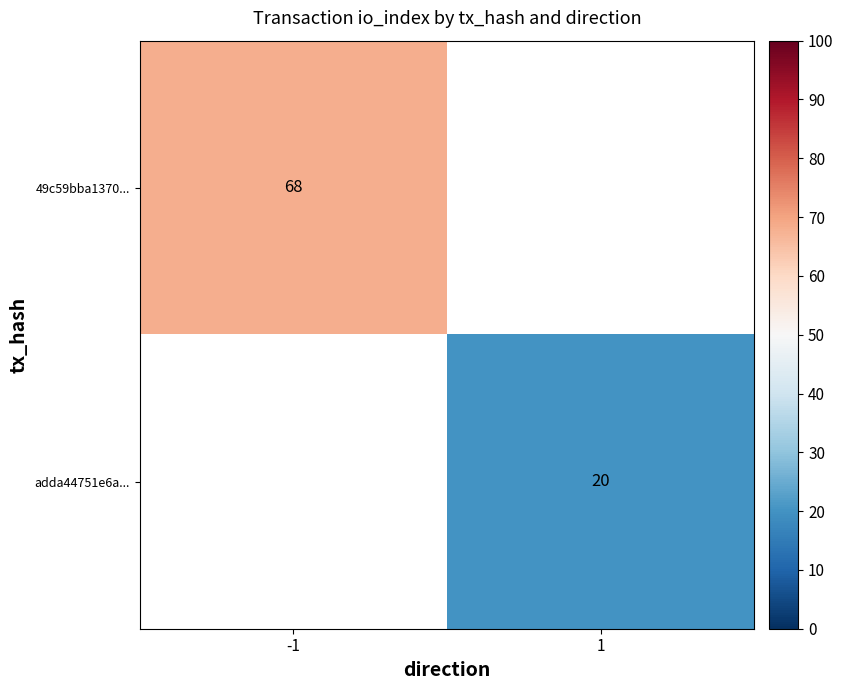

True or false: adda44751e6a... has a value of 35 at 1.

False